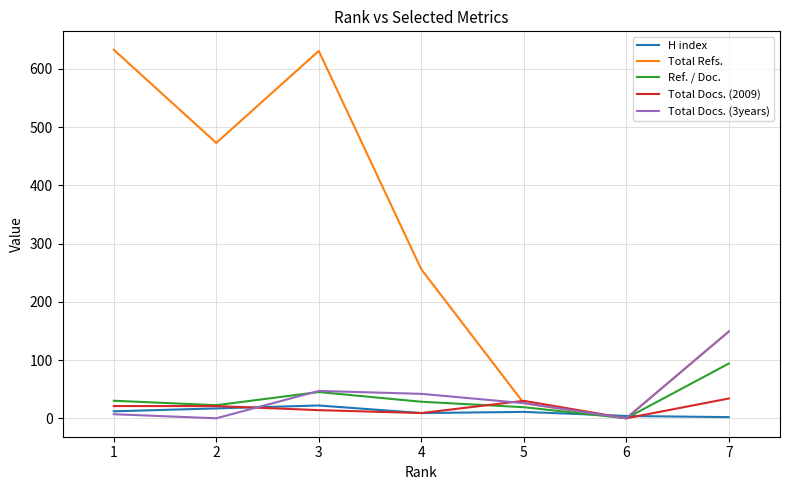

What is the difference between the highest and lowest values at 2?

473.0